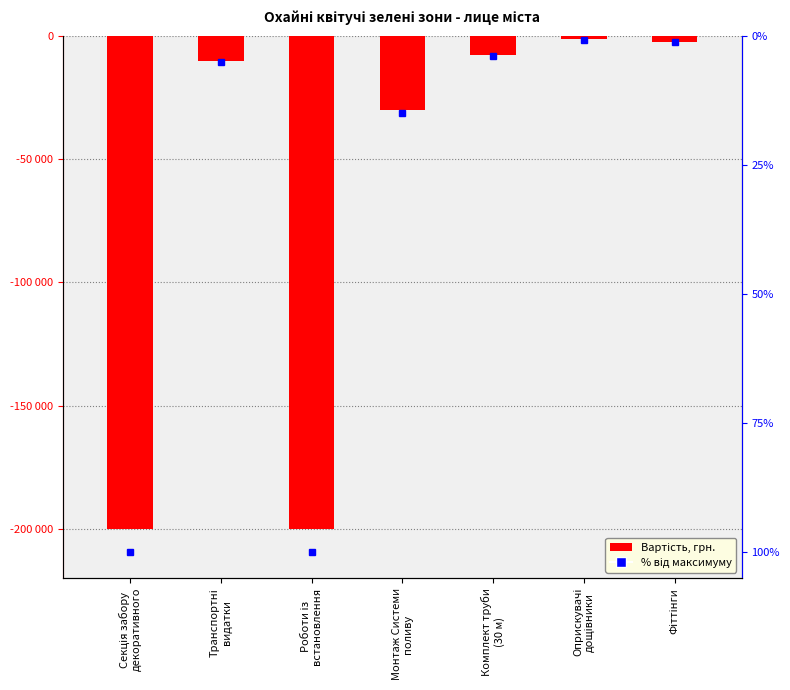

Is it true that the value at Комплект труби
(30 м) is -2190?

False